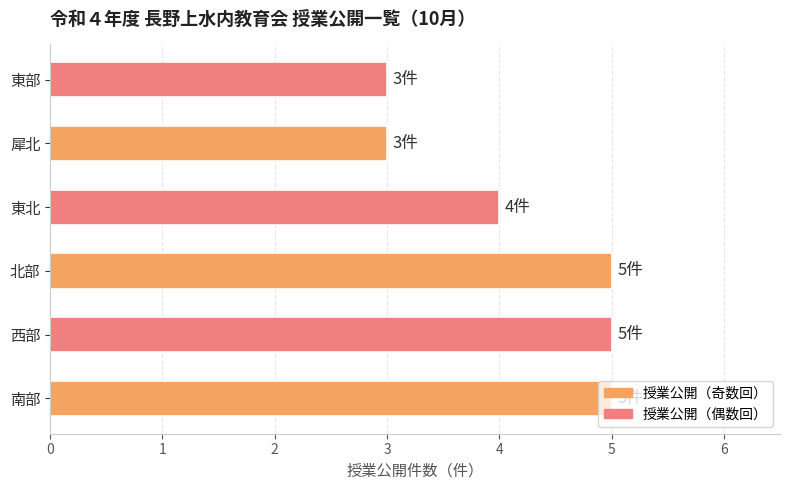

Read the value at 北部.

5